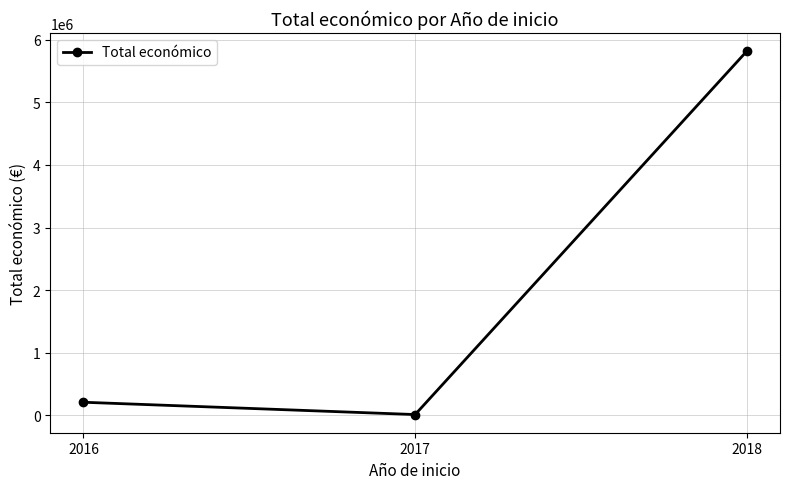

List the labels in order of value, smallest first.

2017, 2016, 2018